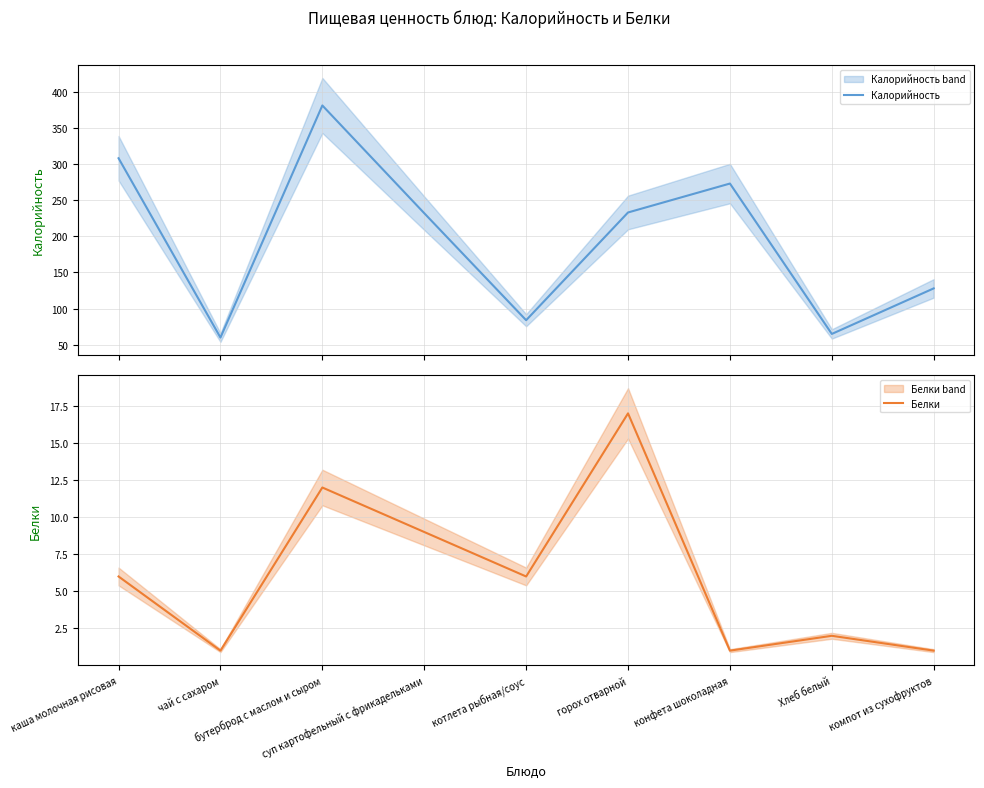

True or false: Белки and Калорийность intersect in this chart.

False